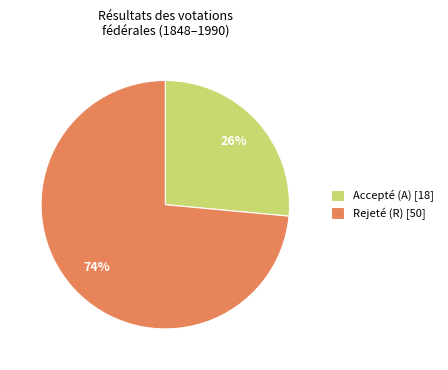

To the nearest percent, what is the combined percentage of Rejeté (R) and Accepté (A)?

100%